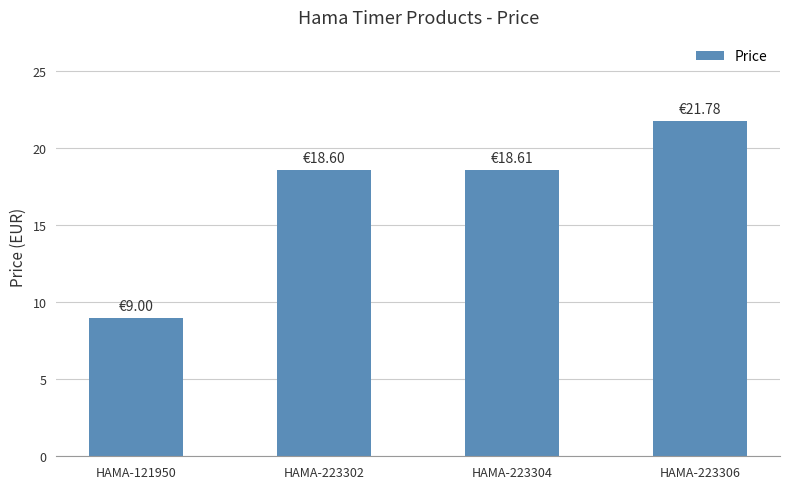

What is the average value?

17.0